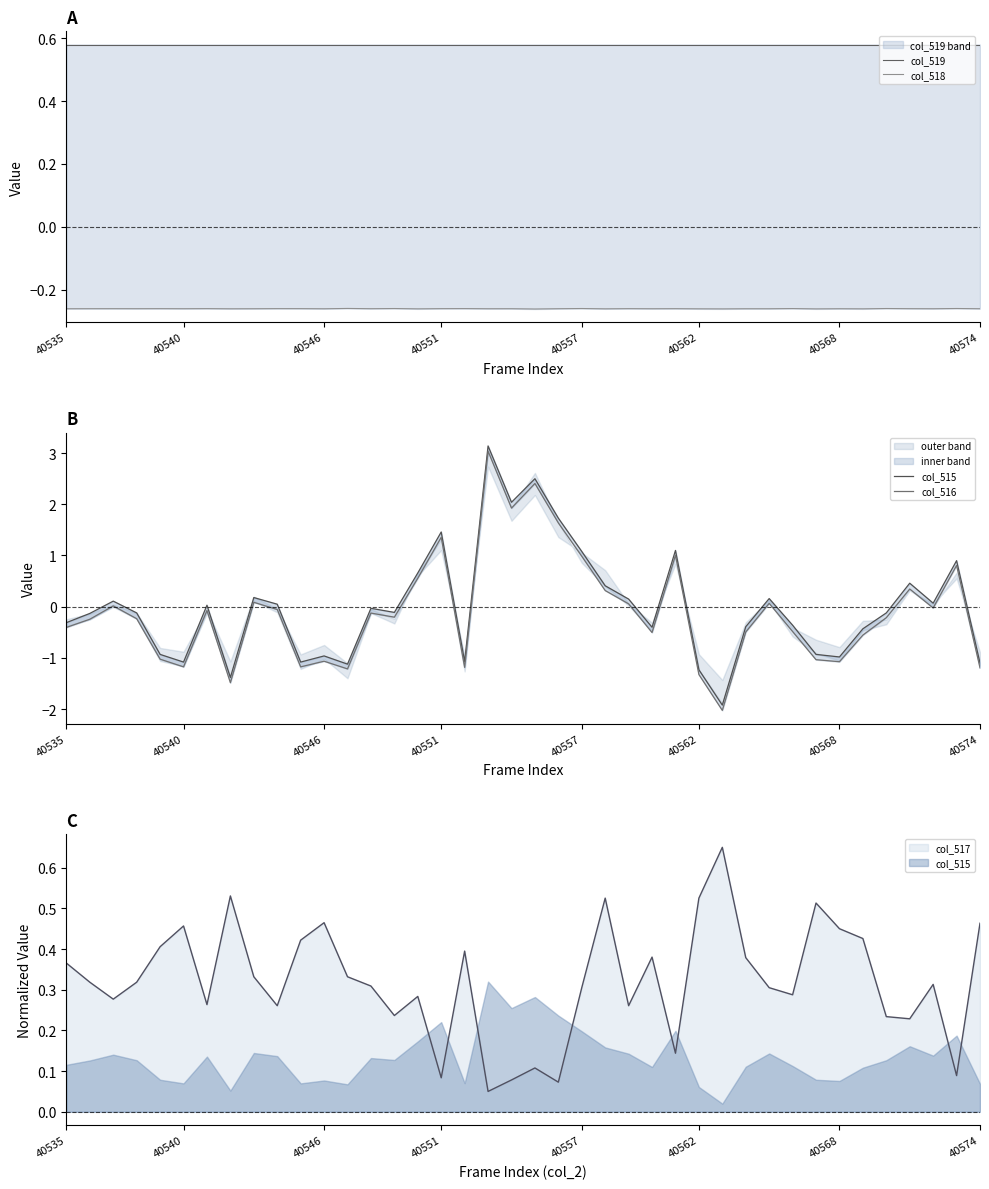

Which series ends up on top after the final intersection of col_518 and col_515?

col_518